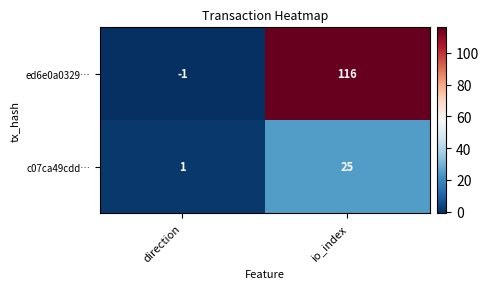

What is the smallest value displayed?

-1